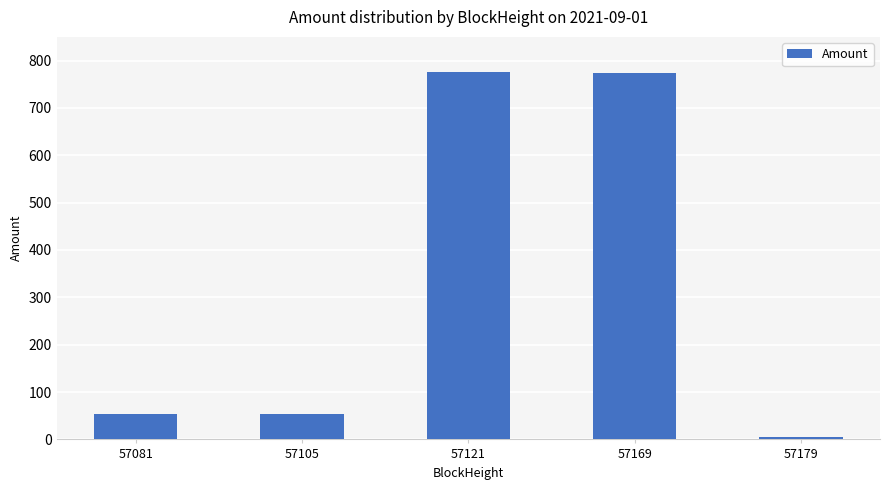

Which category has the lowest value across all series?

57179